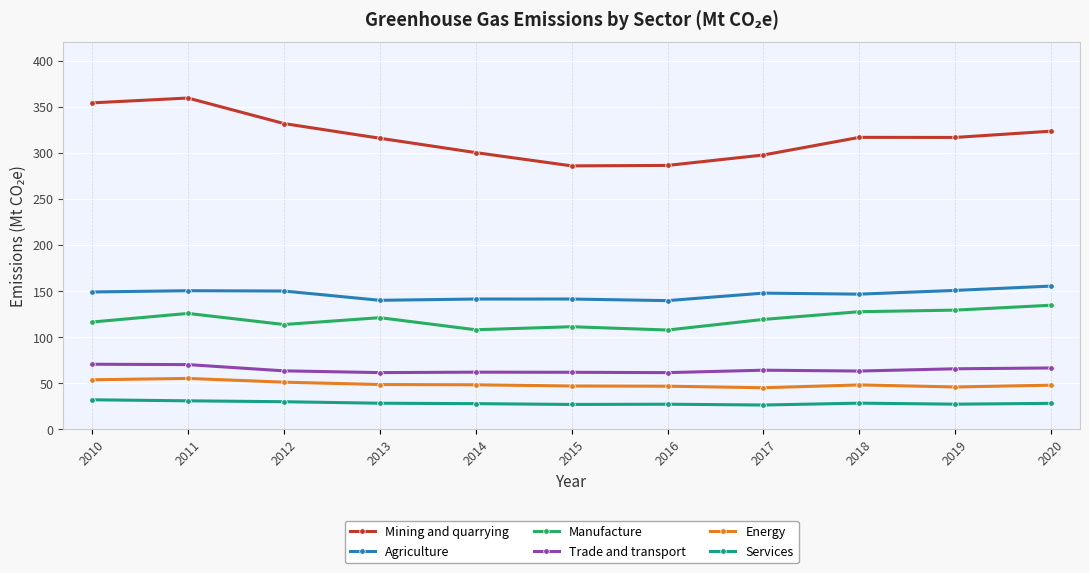

True or false: Agriculture has more than 0 points higher than both neighbors.

True